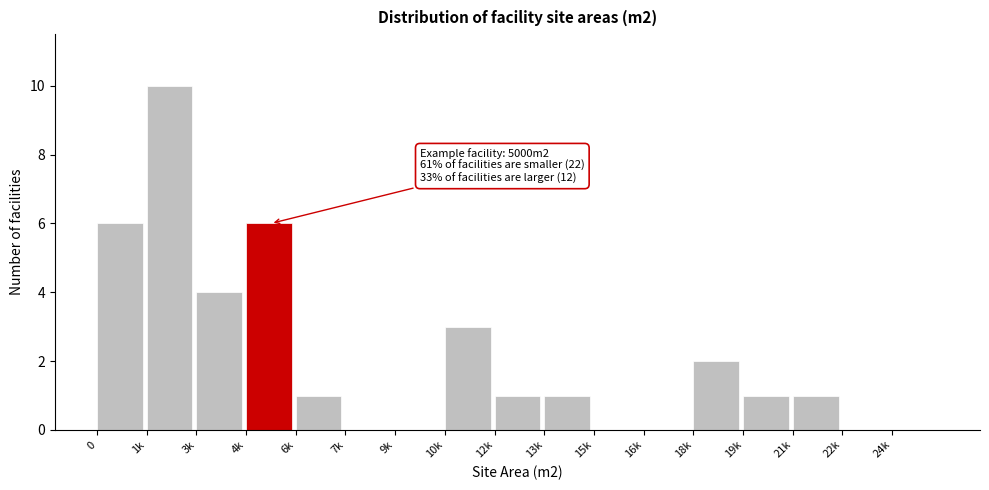

Reading right to left, list all the values displayed in this chart.

24k=0	22k=0	21k=1	19k=1	18k=2	16k=0	15k=0	13k=1	12k=1	10k=3	9k=0	7k=0	6k=1	4k=6	3k=4	1k=10	0=6